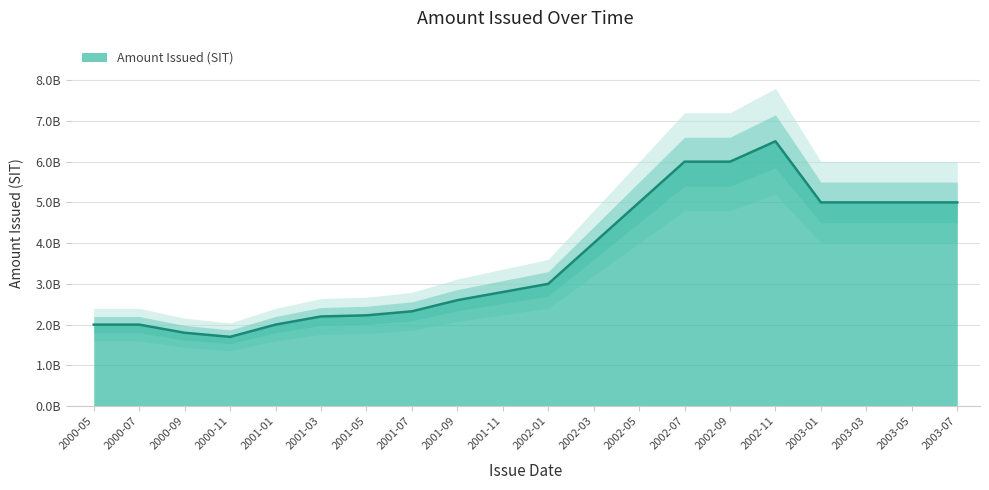

Does the chart have visible grid lines?

Yes